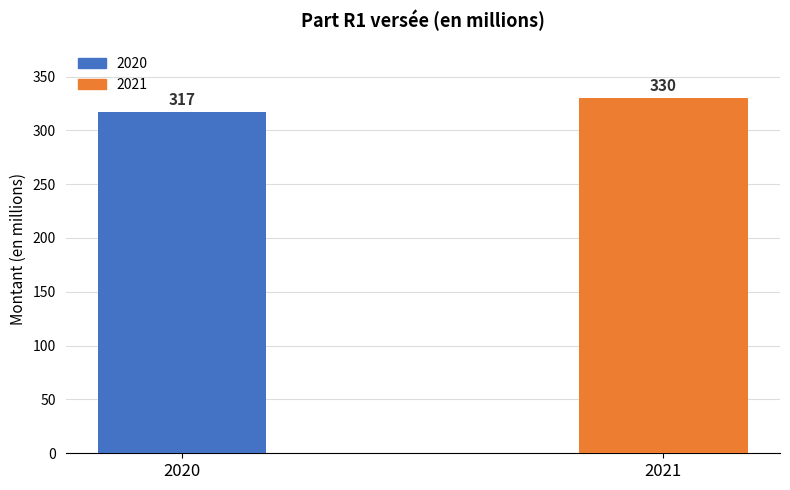

The value at 2021 is 330. True or false?

True